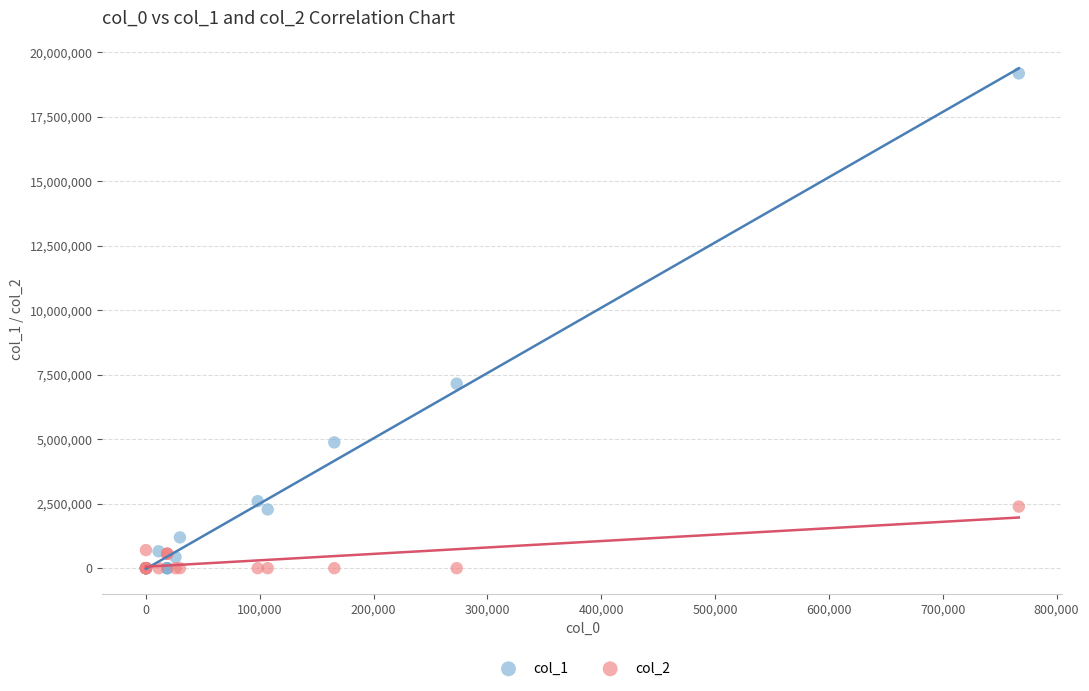

Across all series, what Y value is closest to 9593398?

7154542